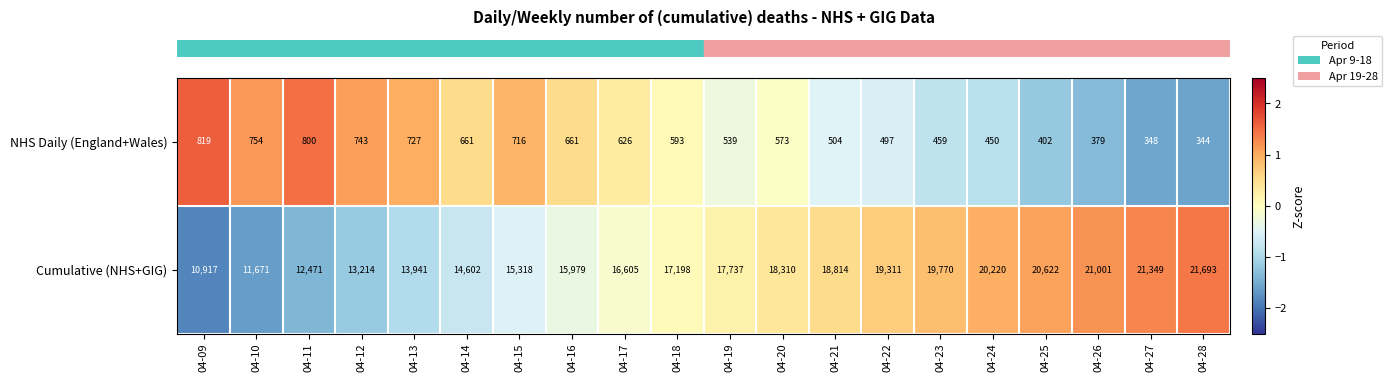

Rank the series by their maximum value, from lowest to highest.

NHS Daily (England+Wales), Cumulative (NHS+GIG)